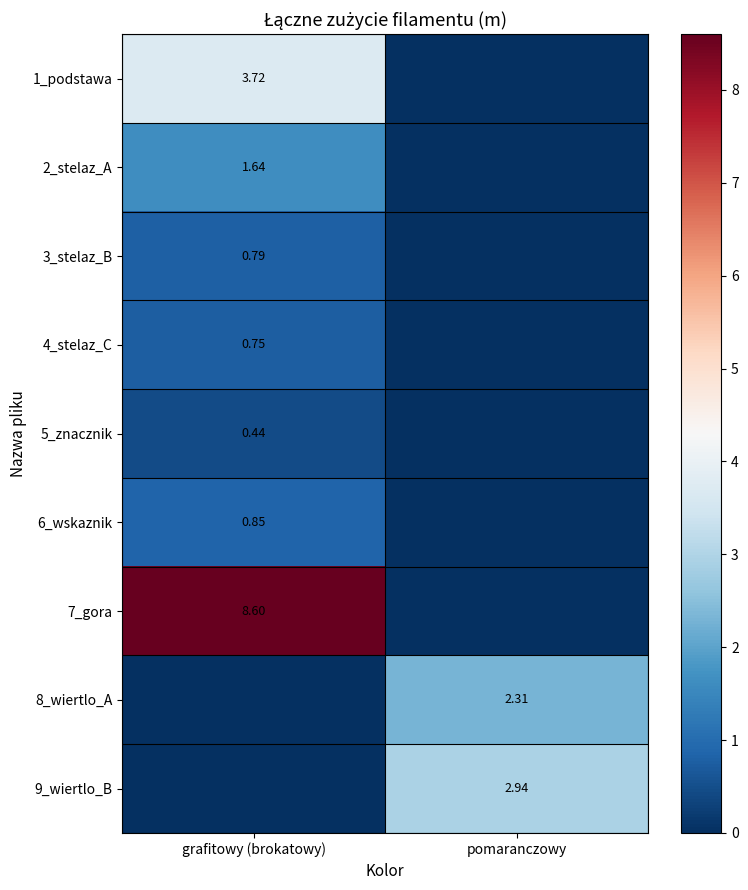

Which series has the largest range (max minus min)?

7_gora